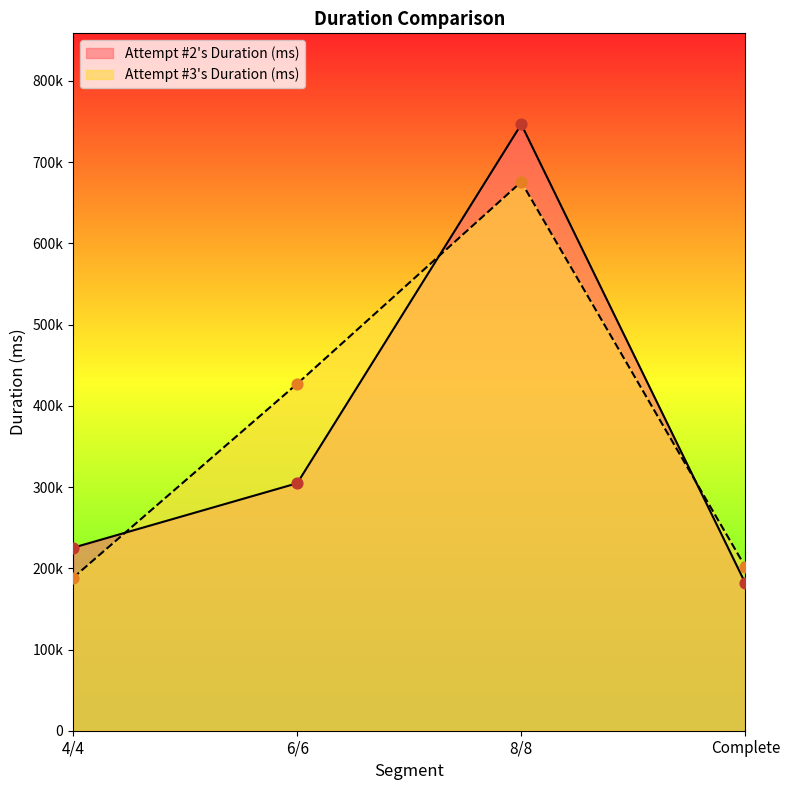

At how many categories does at least one series exceed 217714?

3